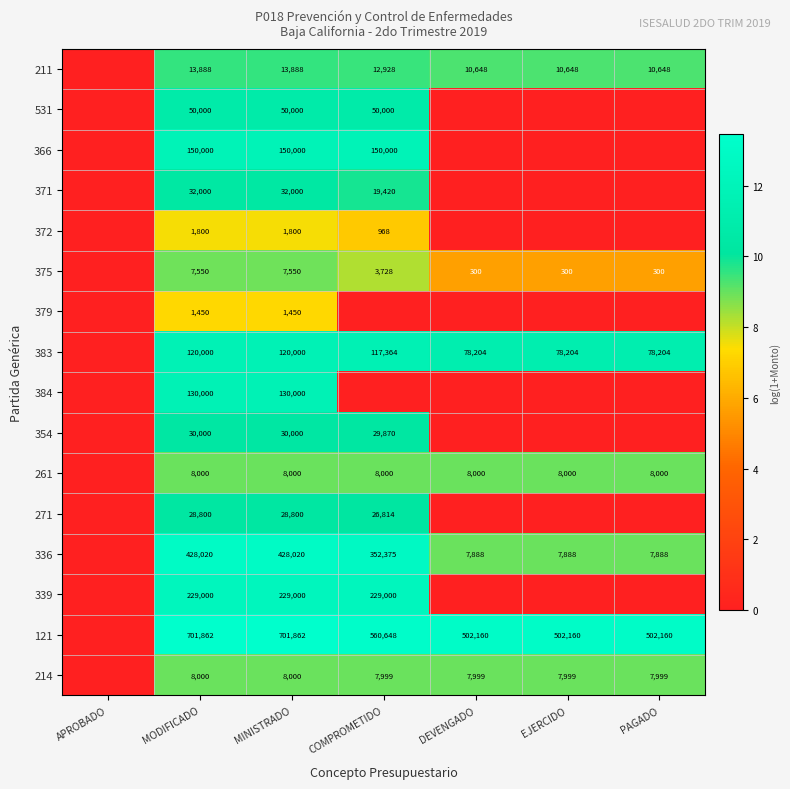

What is the sum of the 261 values at PAGADO and COMPROMETIDO?

16000